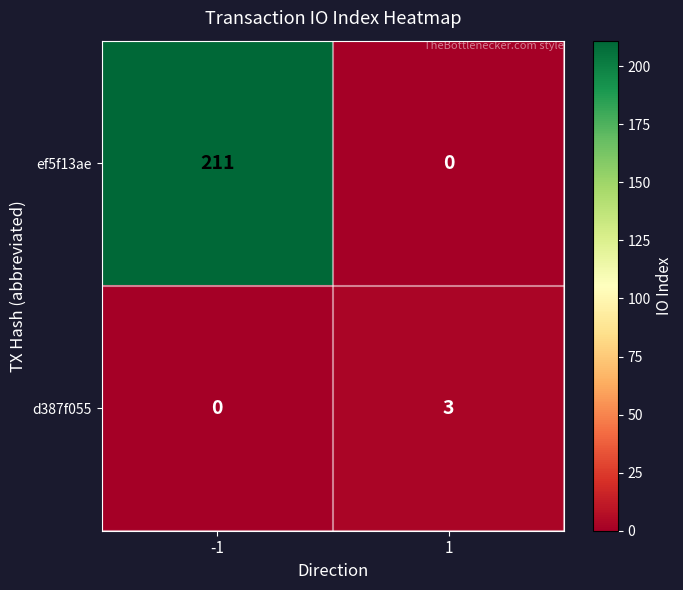

What is the average value of the ef5f13ae series?

106